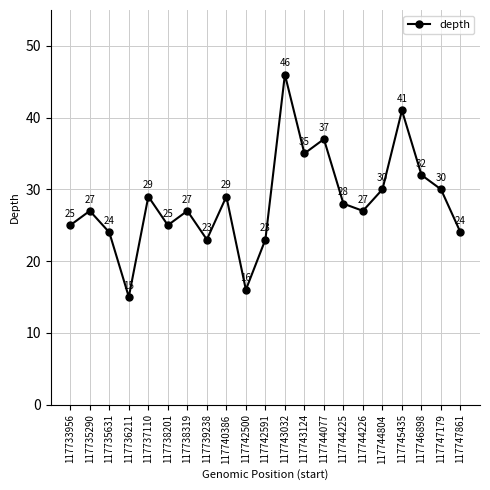

What is the difference between the values at 117739238 and 117735631?

1